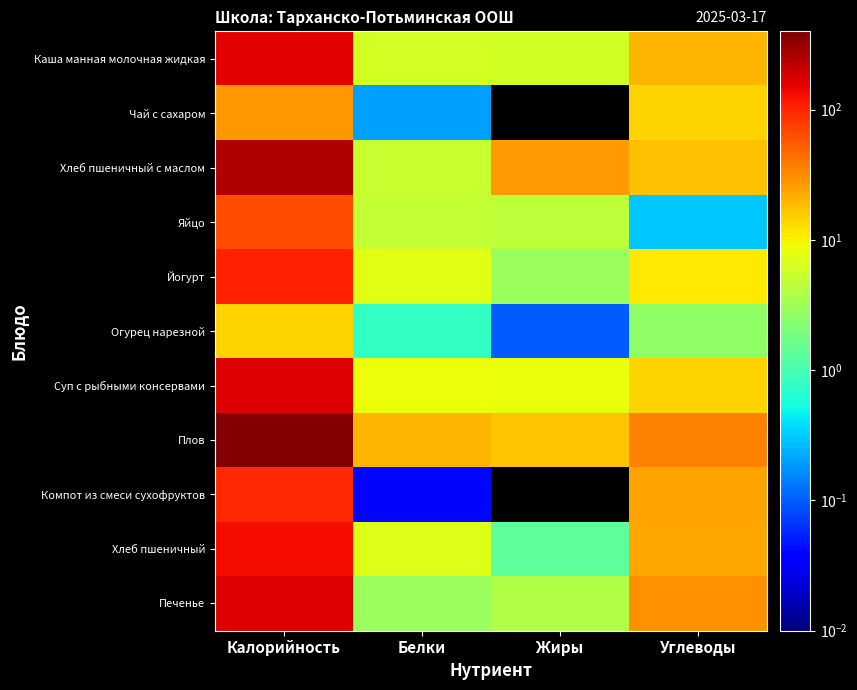

Reading left to right, extract all data points from this chart.

Каша манная молочная жидкая: Калорийность=158.6	Белки=6.2	Жиры=6.1	Углеводы=19.7
Чай с сахаром: Калорийность=28.0	Белки=0.2	Жиры=0.0	Углеводы=14.0
Хлеб пшеничный с маслом: Калорийность=250.8	Белки=5.3	Жиры=26.4	Углеводы=17.8
Яйцо: Калорийность=63.0	Белки=5.1	Жиры=4.6	Углеводы=0.3
Йогурт: Калорийность=106.0	Белки=7.3	Жиры=3.0	Углеводы=11.3
Огурец нарезной: Калорийность=14.0	Белки=0.8	Жиры=0.1	Углеводы=2.6
Суп с рыбными консервами: Калорийность=167.2	Белки=8.6	Жиры=8.4	Углеводы=14.3
Плов: Калорийность=377.0	Белки=20.3	Жиры=17.0	Углеводы=35.7
Компот из смеси сухофруктов: Калорийность=94.2	Белки=0.0	Жиры=0.0	Углеводы=24.7
Хлеб пшеничный: Калорийность=134.4	Белки=7.0	Жиры=1.4	Углеводы=23.5
Печенье: Калорийность=166.8	Белки=3.0	Жиры=4.0	Углеводы=29.8